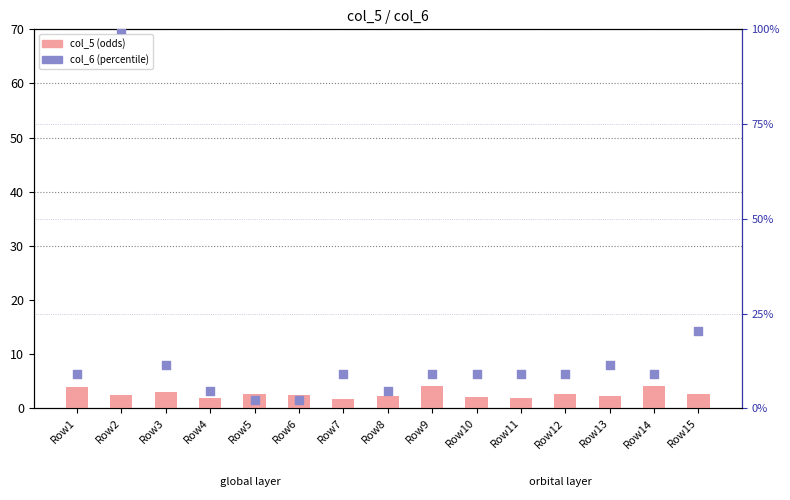

What is the total value across all series at Row3?

14.4